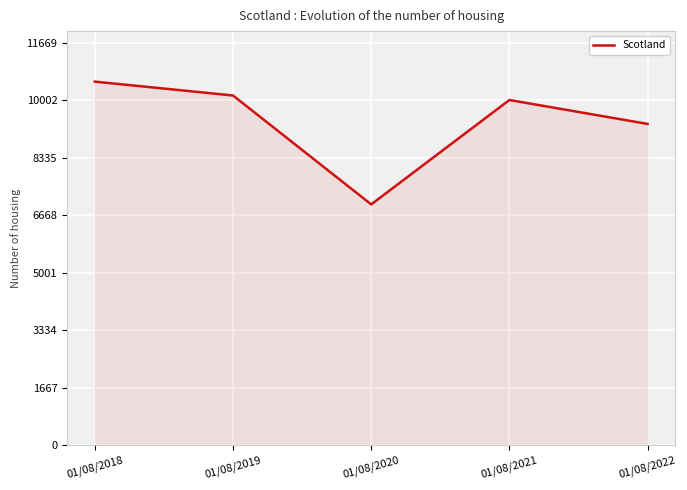

What is the approximate value at 01/08/2018, to the nearest 50?

10550